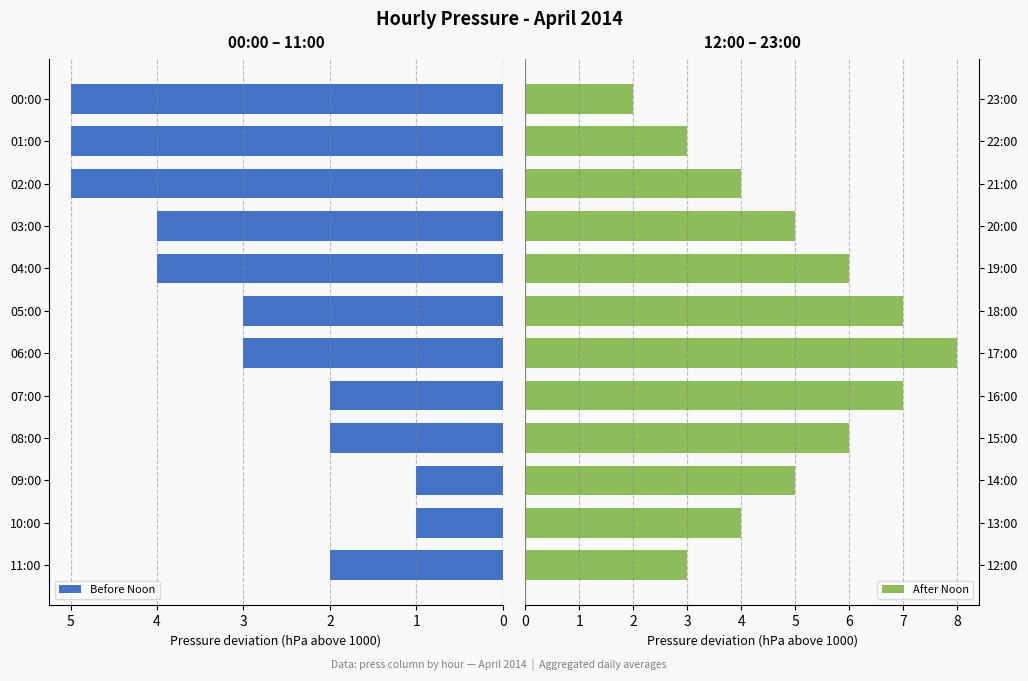

What is the sum of all Before Noon values?

37